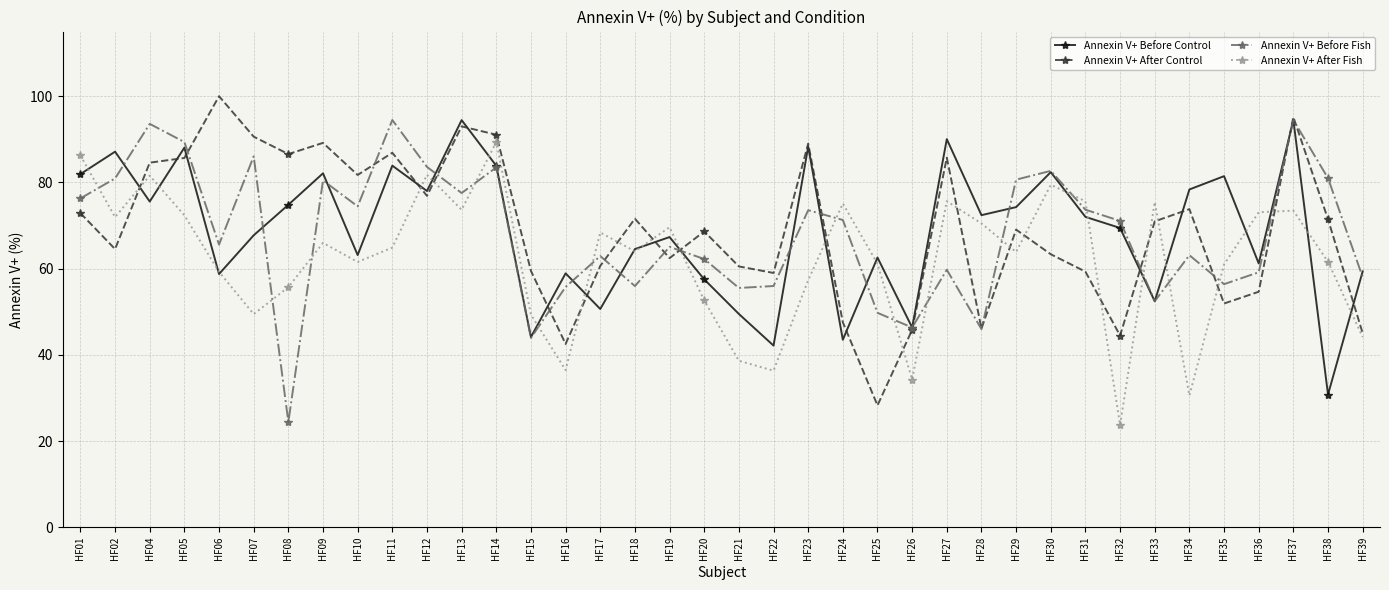

Where do Annexin V+ After Control and Annexin V+ After Fish first cross each other?

HF02 and HF04